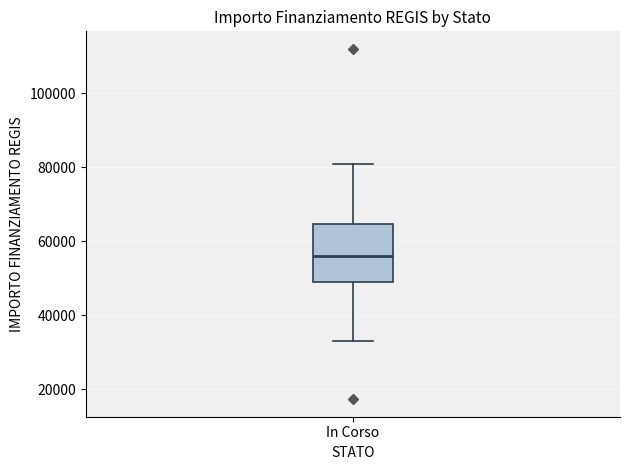

Read this box plot against the y-axis: the position of the median line, the range covered by the box, and the ends of both whiskers. The values are not printed on the chart, so give them approximately, as read against the axis.

median 56000, box 50000 to 64000, whiskers 32000 to 80000